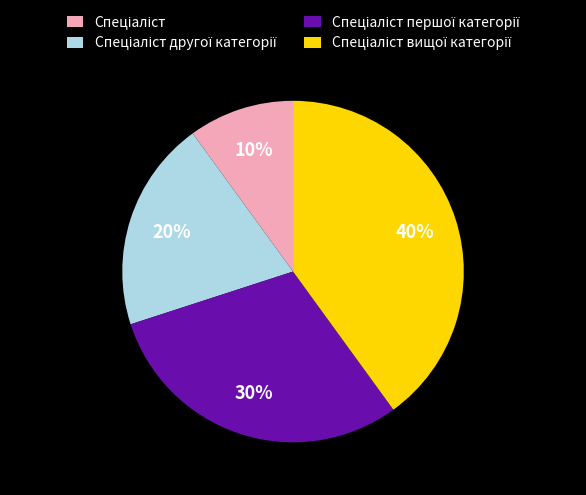

Is there any slice that represents more than half of the pie?

No